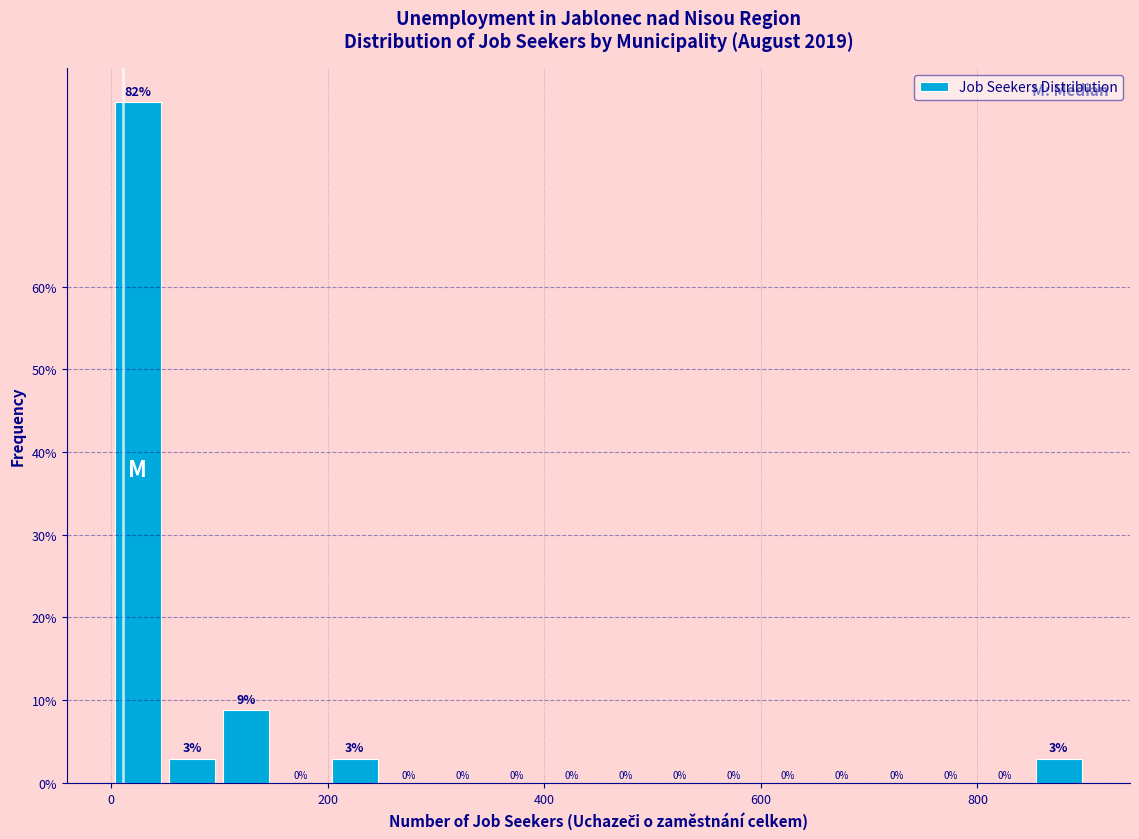

Read against the x-axis, roughly where is the centre of the tallest bar?

20